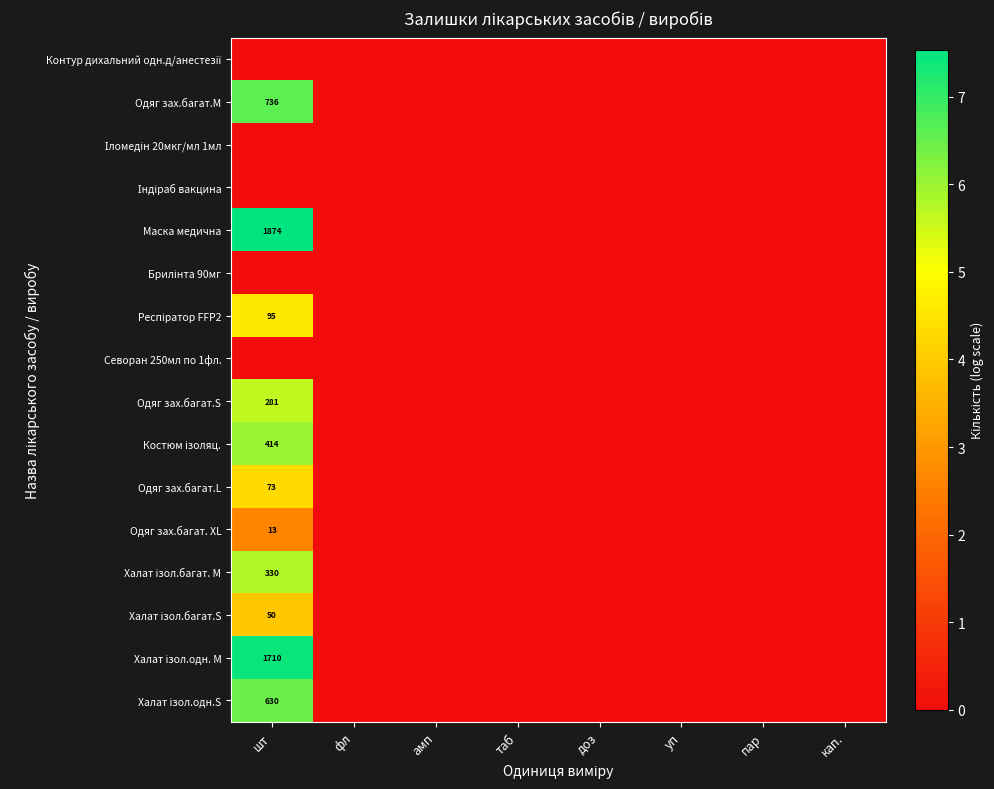

Which category has the highest value in the Брилінта 90мг series?

шт